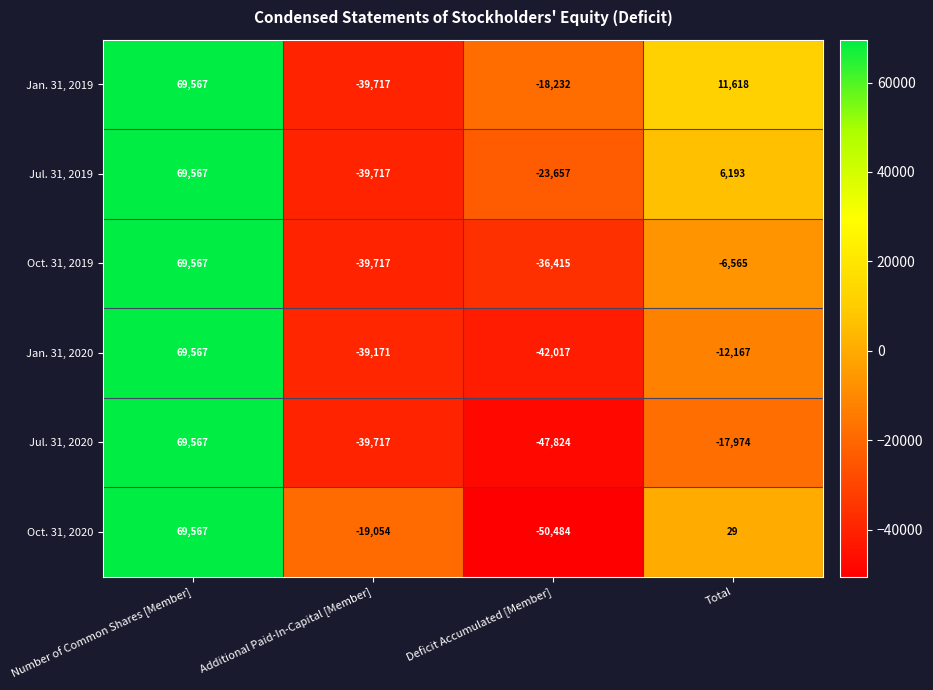

How many negative values does the Jul. 31, 2019 series have?

2